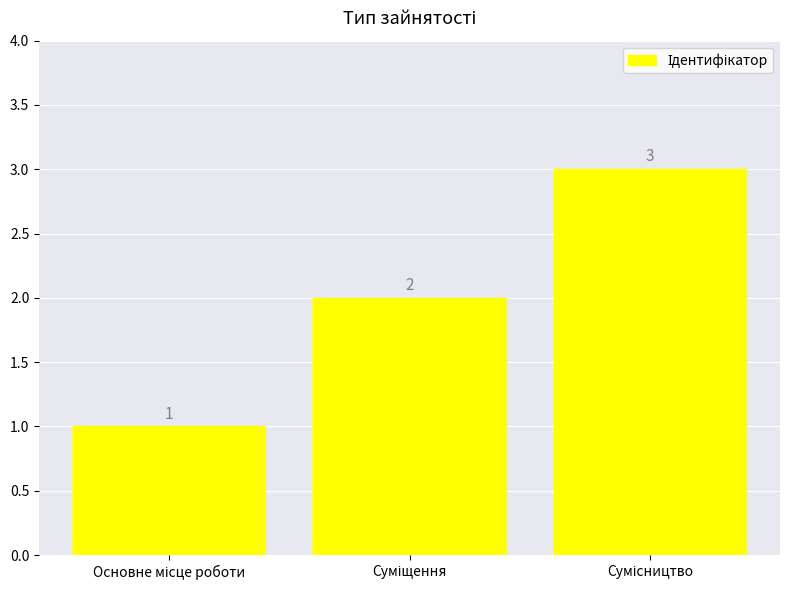

What is the maximum value shown in the chart?

3